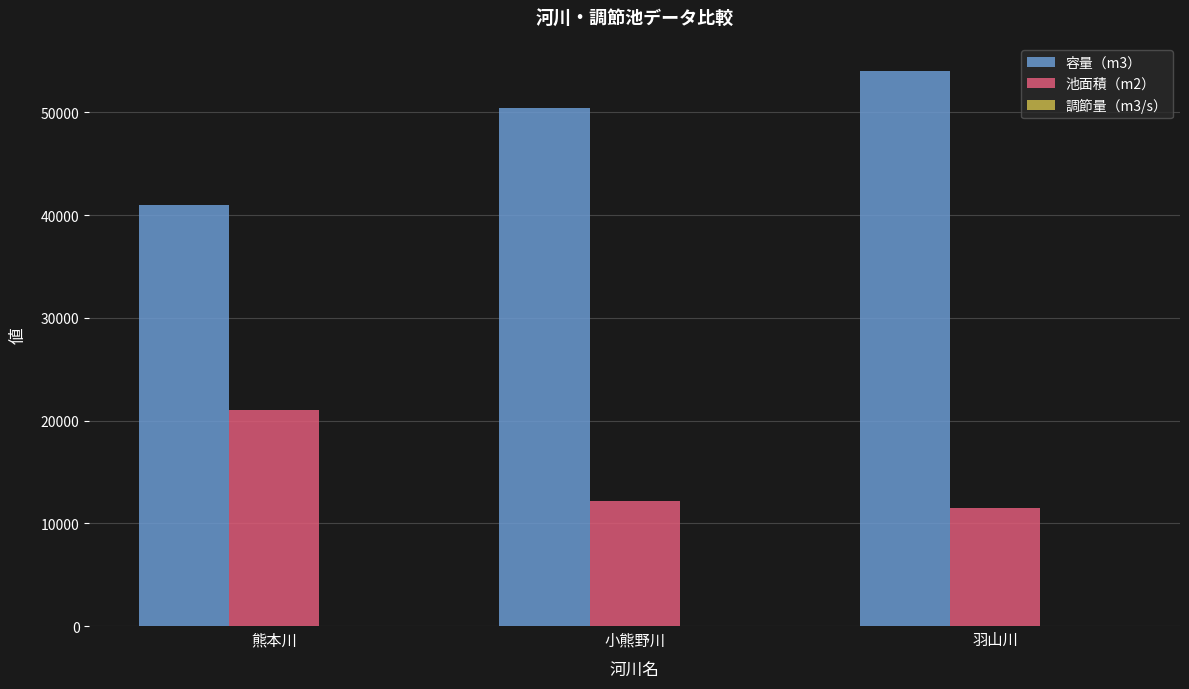

Which series has the largest total across all categories?

容量（m3）